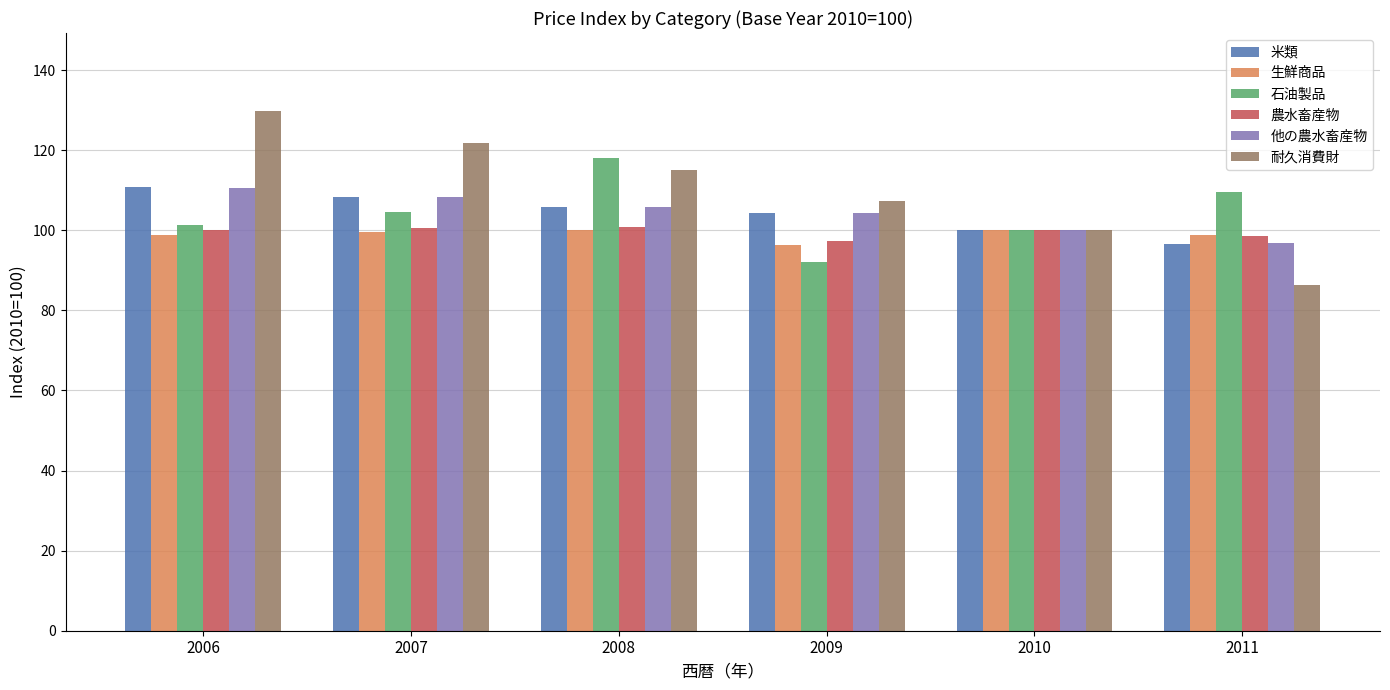

What is the value of the 石油製品 bar at the 2nd from the left?

104.5